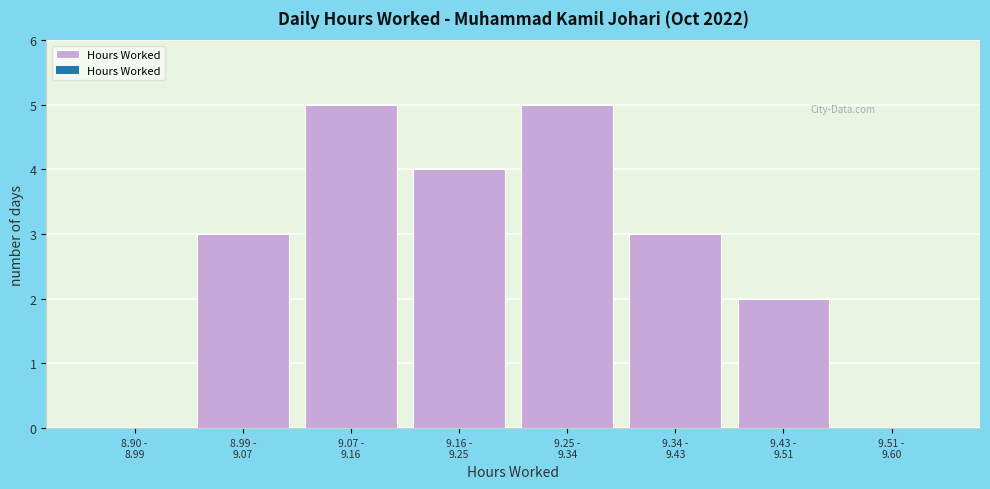

What is the greatest value displayed?

5